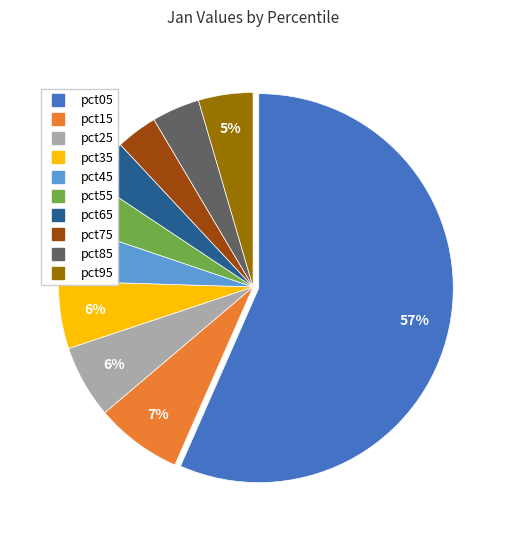

To the nearest percent, what percentage of the pie is pct45?

5%